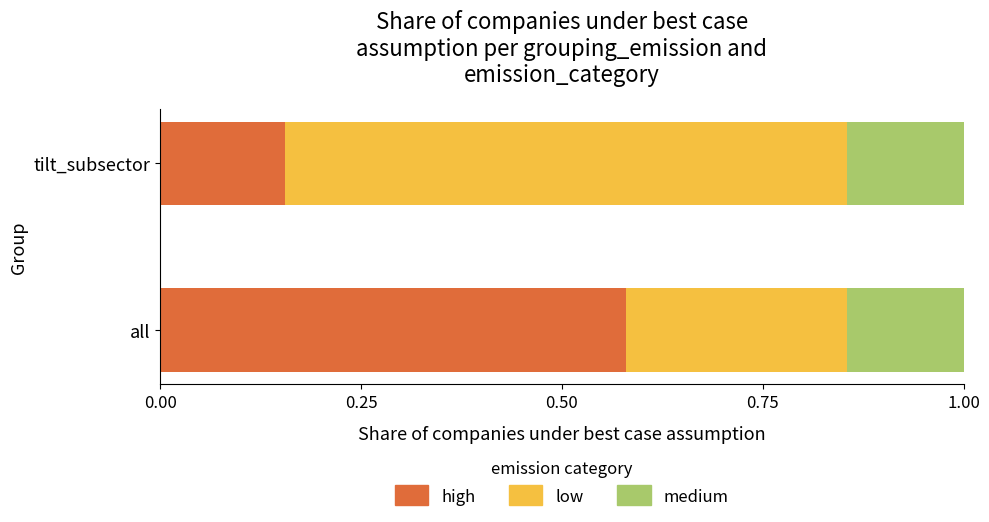

What is the total value across all series at all?

1.0